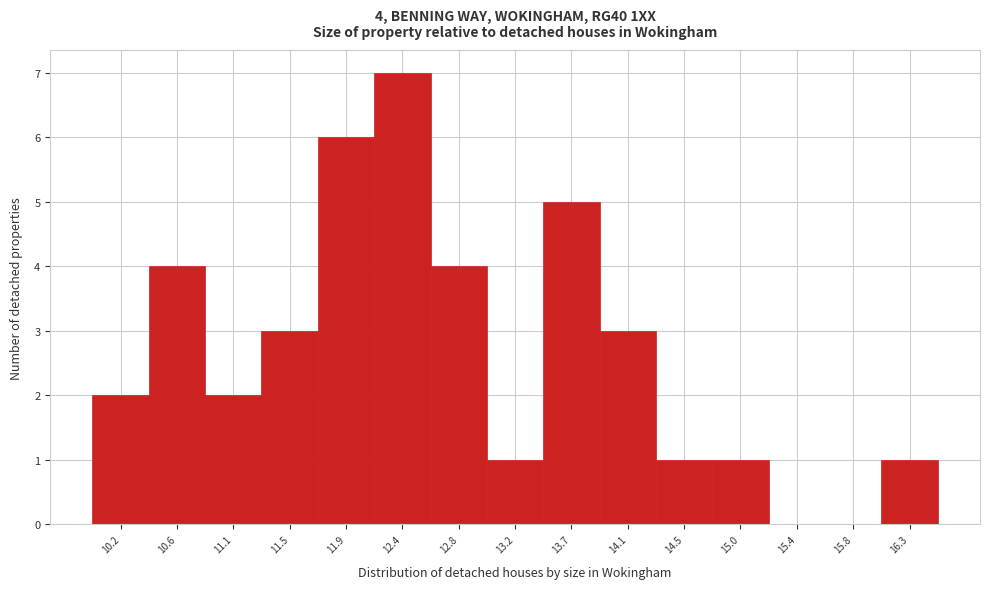

Over which range of the x-axis is the bar tallest?

12.15 to 12.55